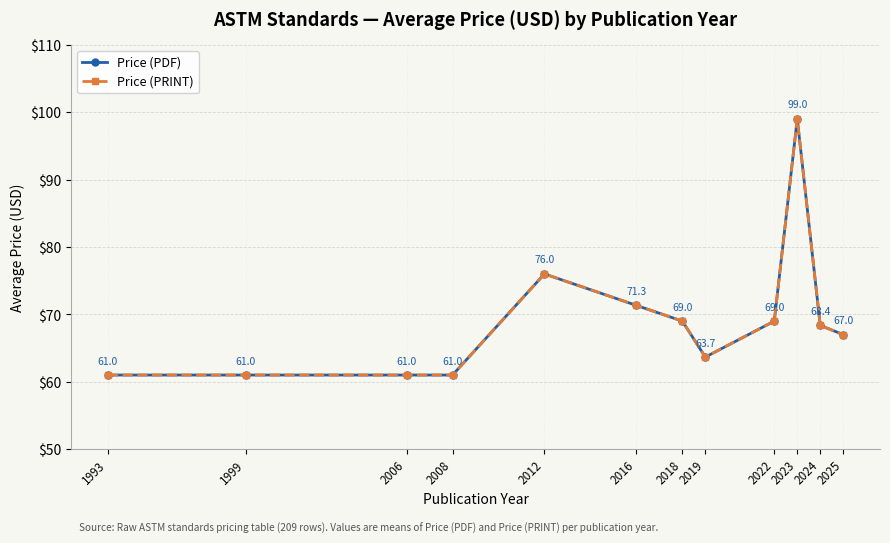

Is this an area chart (filled region under the line)?

No